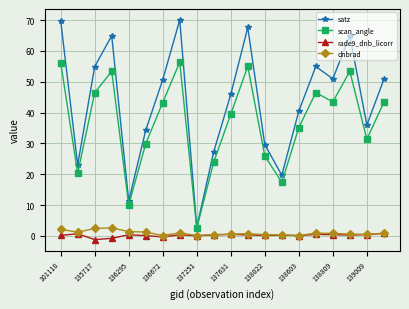

How many values in the scan_angle series are below 43?

10